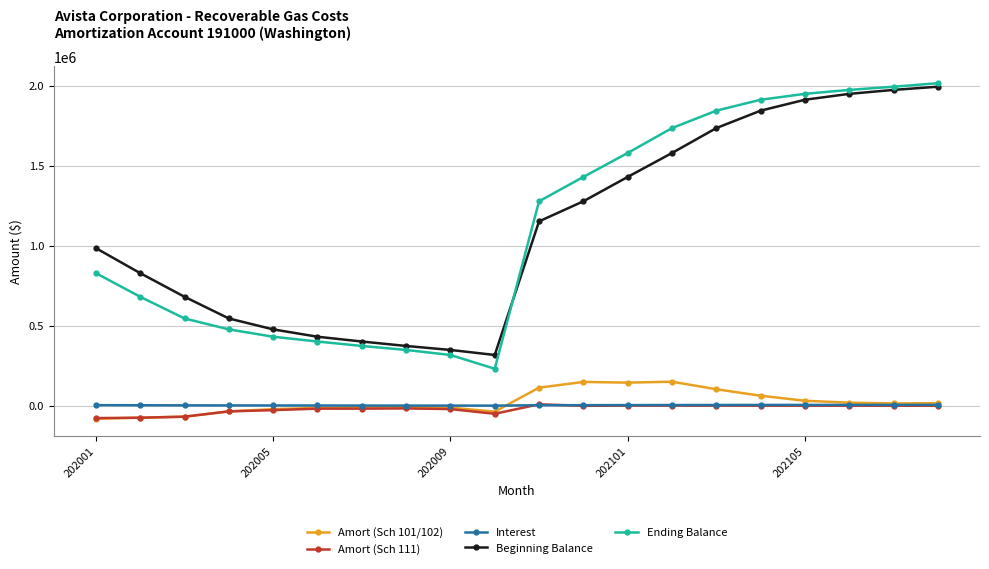

True or false: Beginning Balance has more than 1 points higher than both neighbors.

False